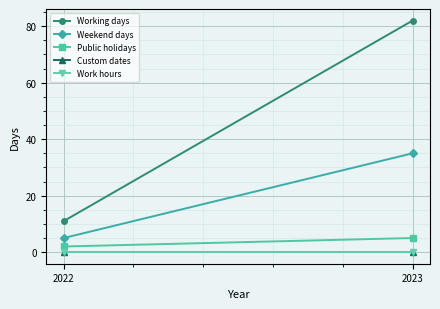

At 2022, list the series in order from smallest to largest.

Custom dates, Work hours, Public holidays, Weekend days, Working days